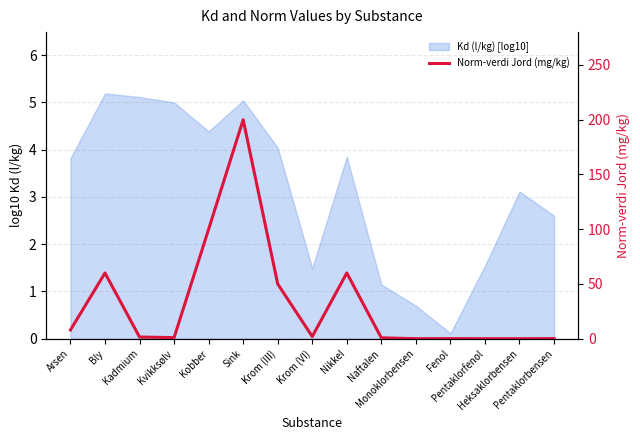

What is the label of the 4th point from the left?

Kvikksølv